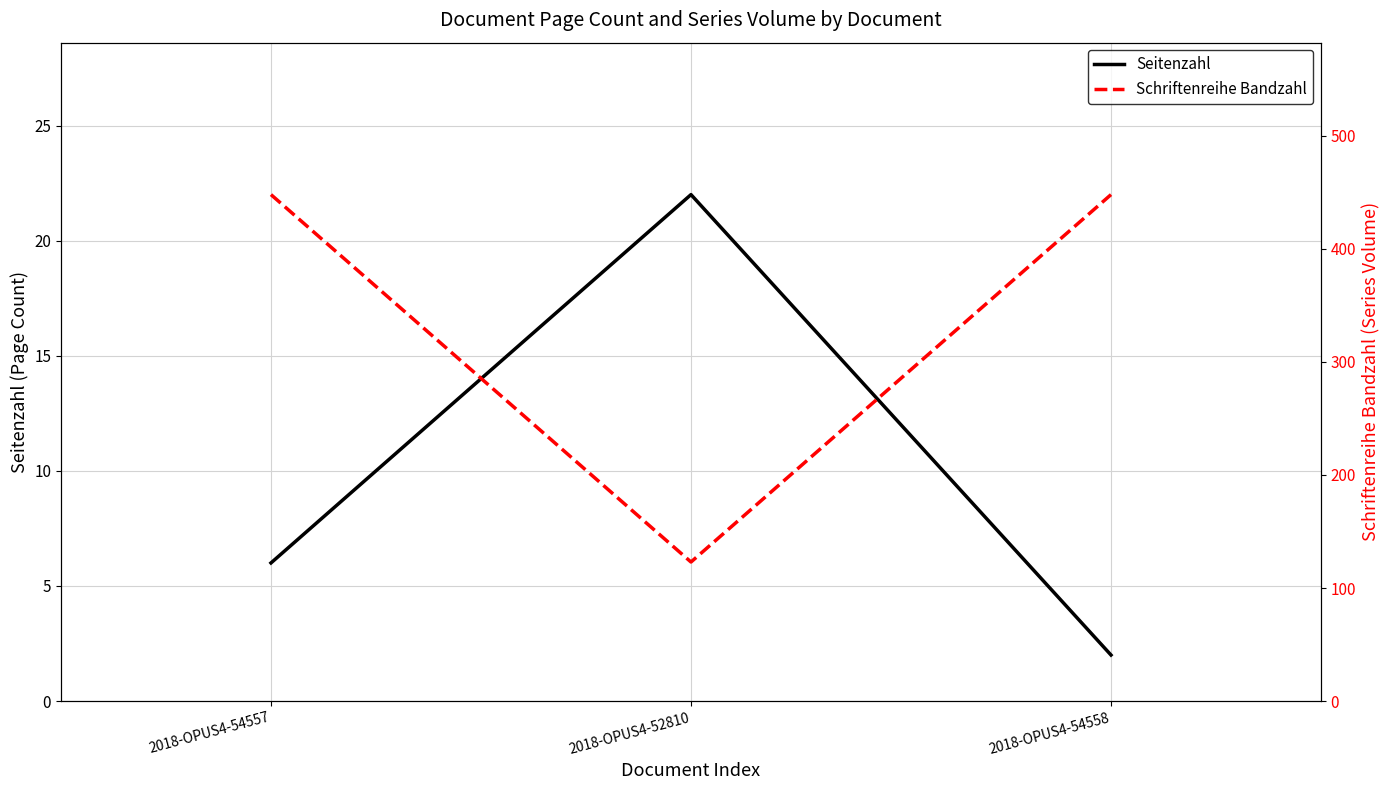

What is the sum of all Seitenzahl values?

30